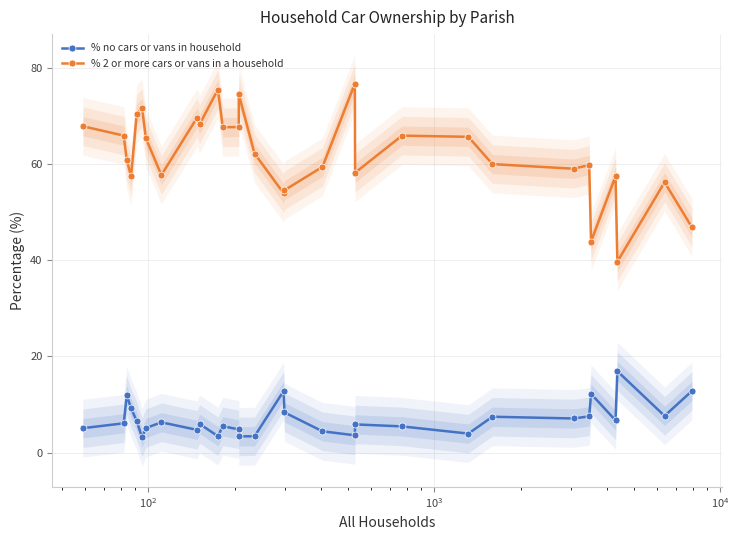

Is it true that % no cars or vans in household equals 3.2 at 12?

False